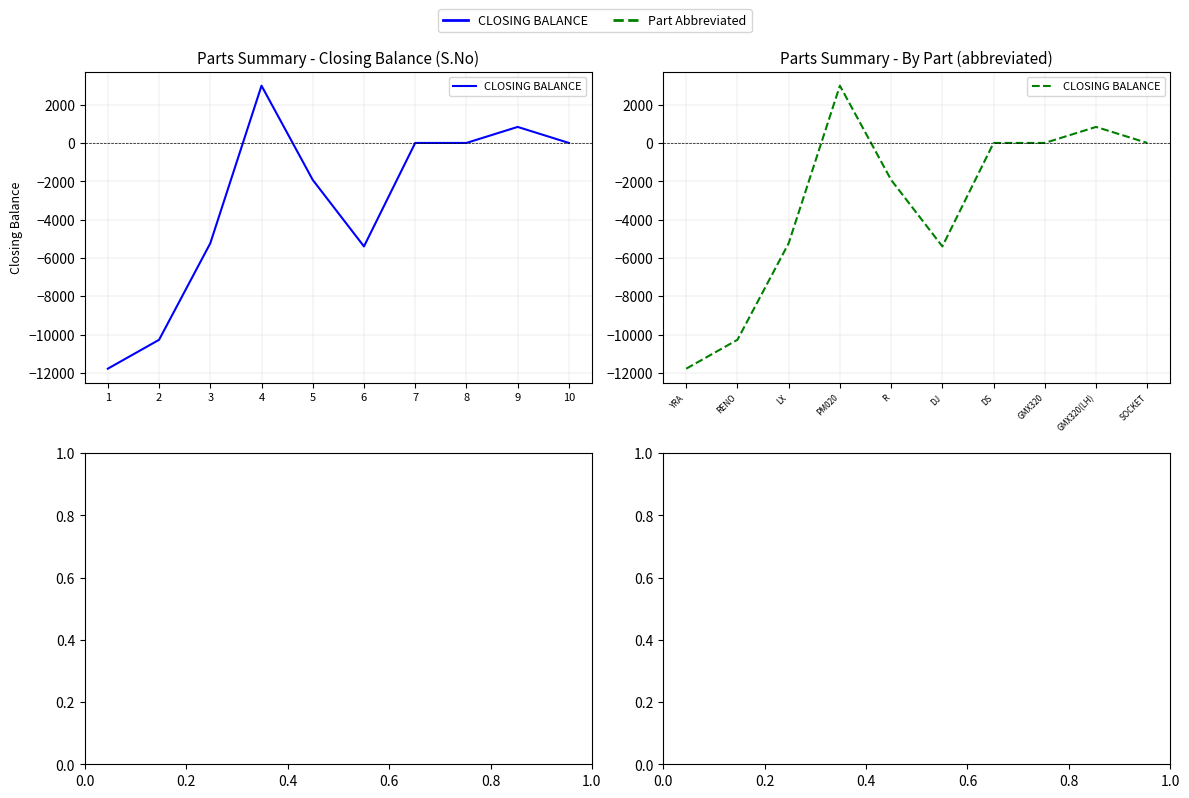

Does the chart display data point markers on the line(s)?

No